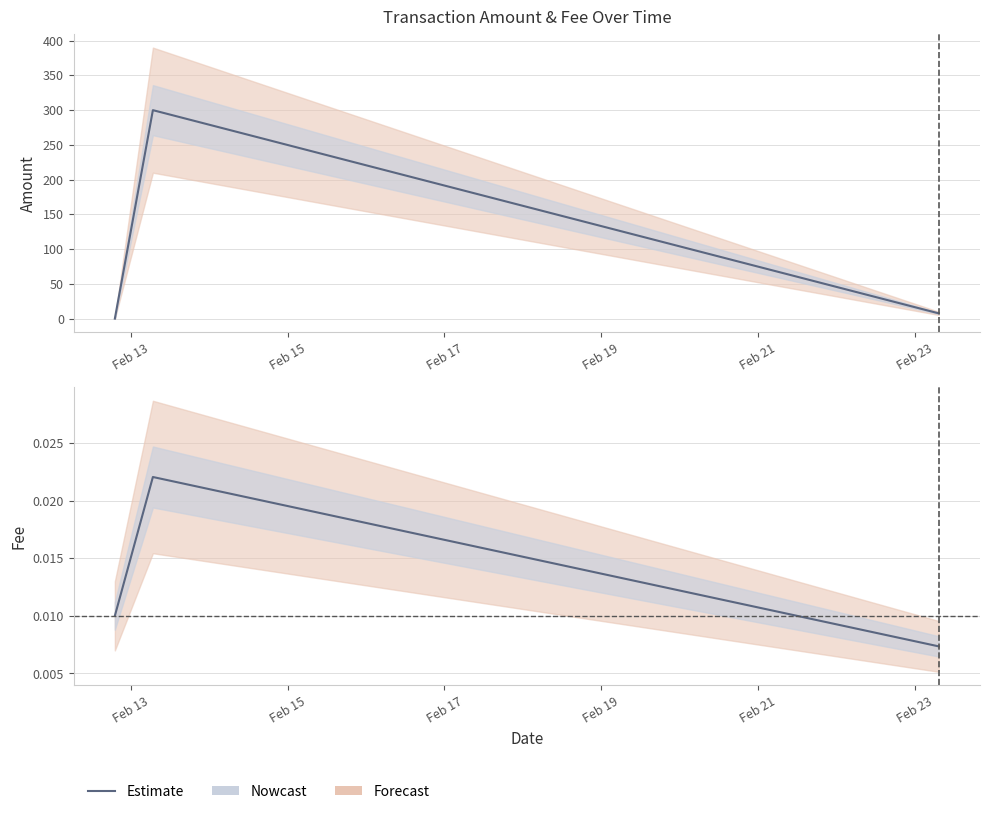

How many lines are shown in the chart?

1